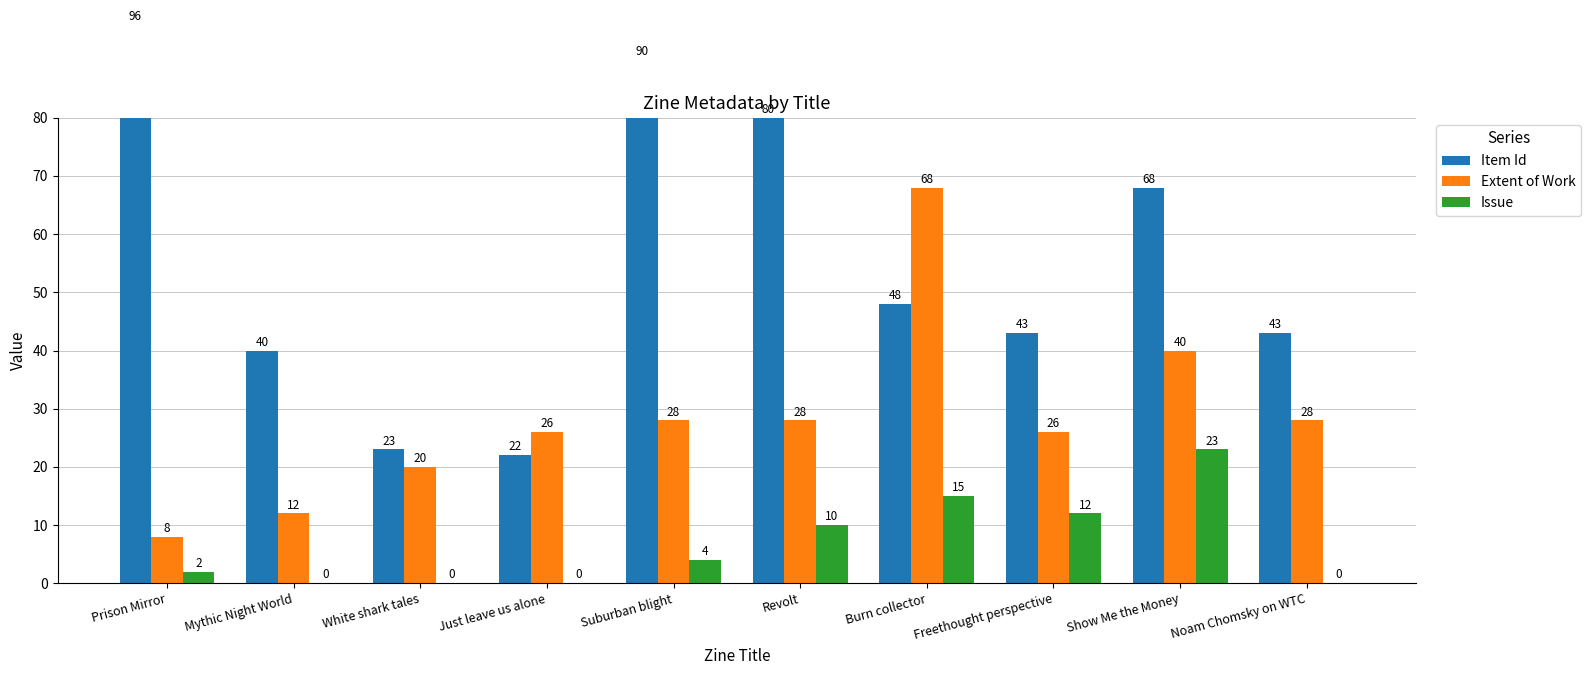

What is the label of the 3rd bar from the right?

Freethought perspective